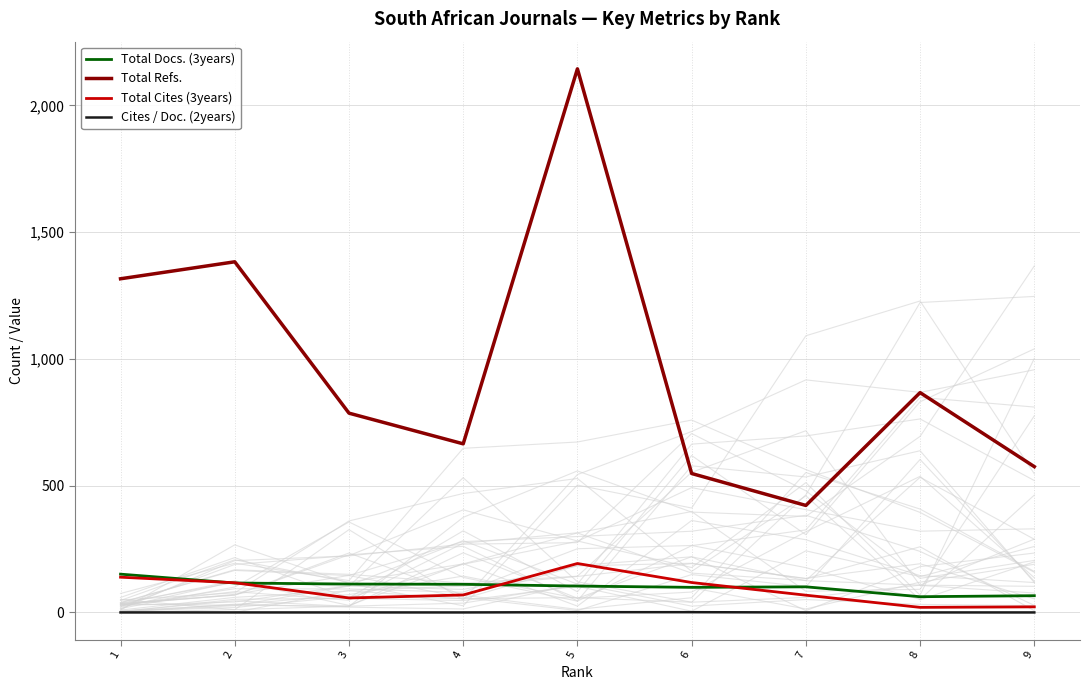

At how many categories does at least one series exceed 1413?

1